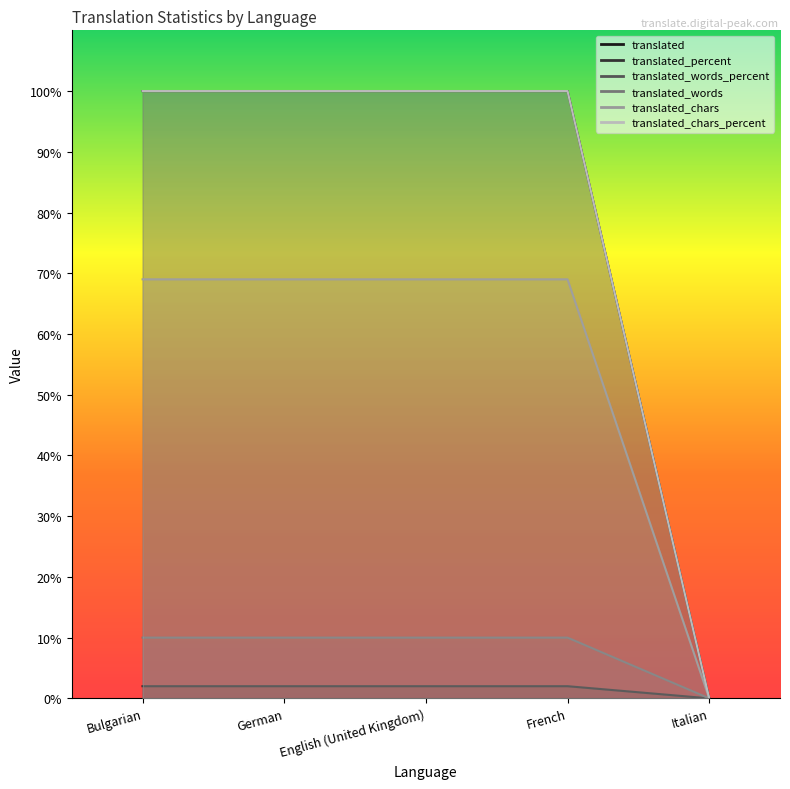

How many lines are shown in the chart?

6